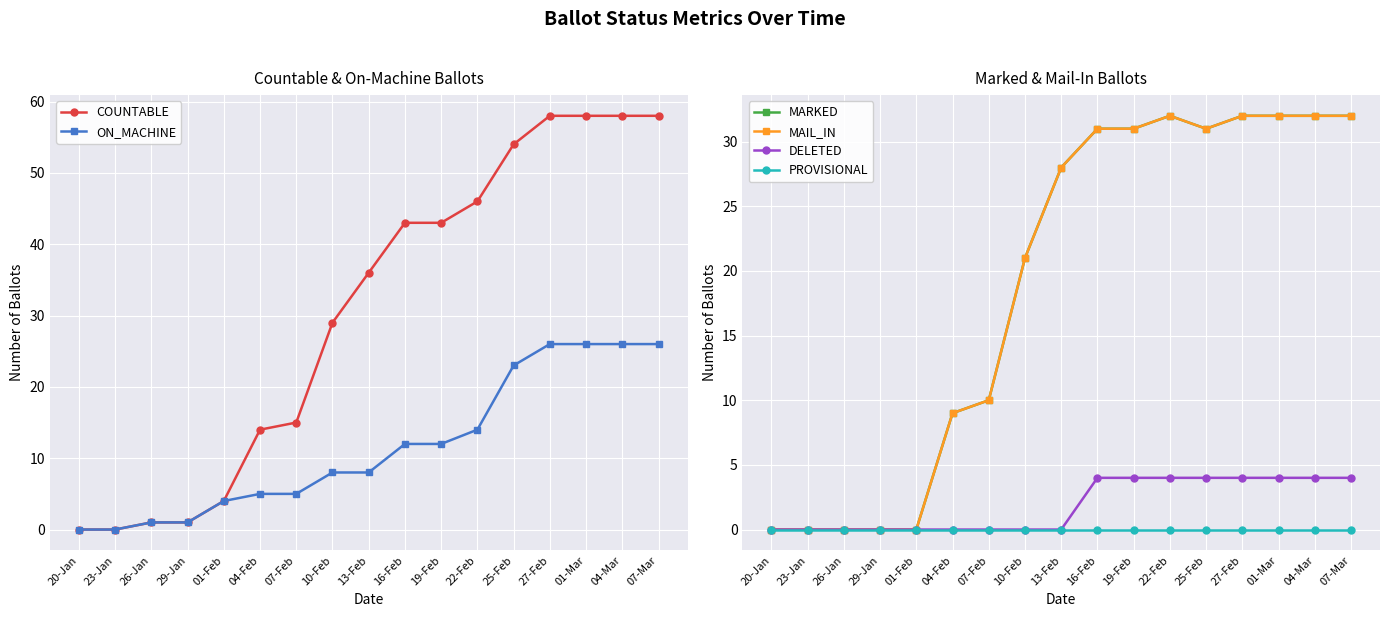

Read the MAIL_IN value at 04-Mar.

32